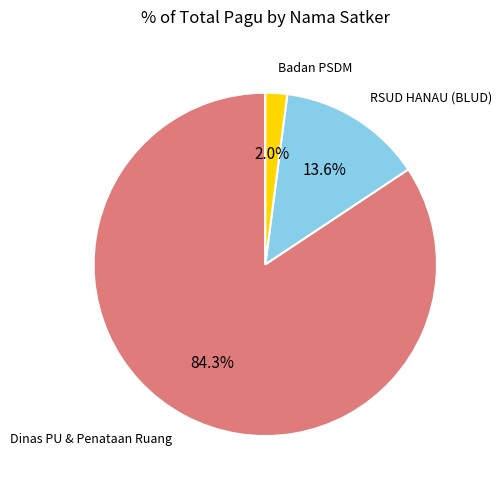

Which category has the biggest portion of the pie?

Dinas PU & Penataan Ruang